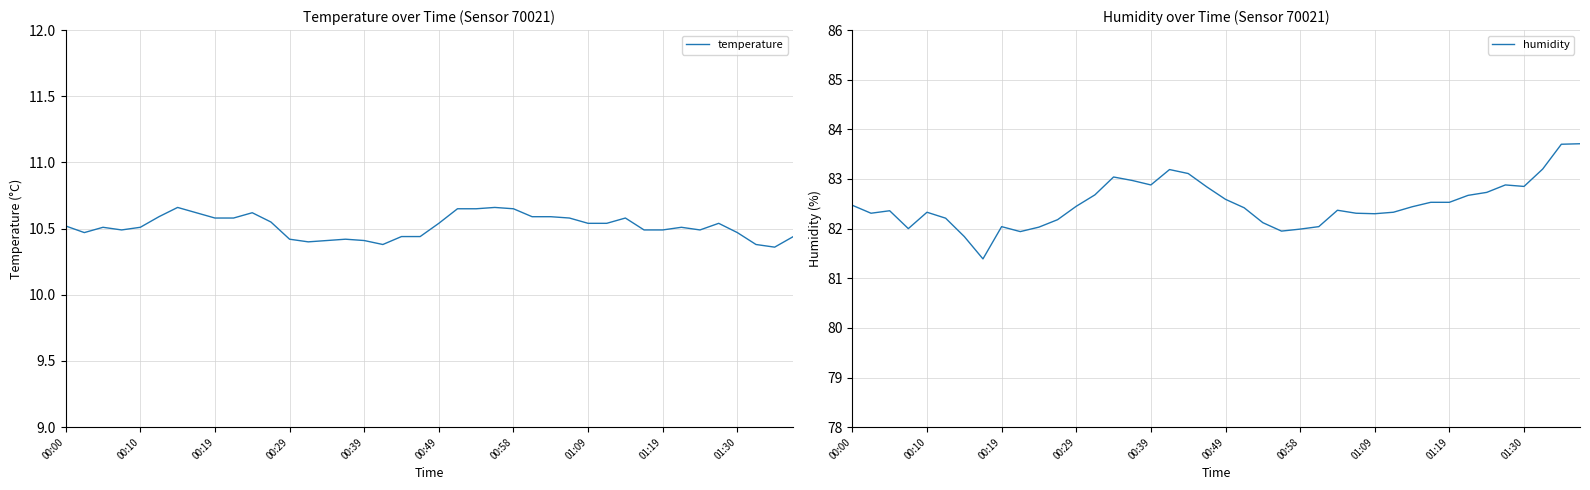

The value of humidity at 00:29 is 32.3. True or false?

False